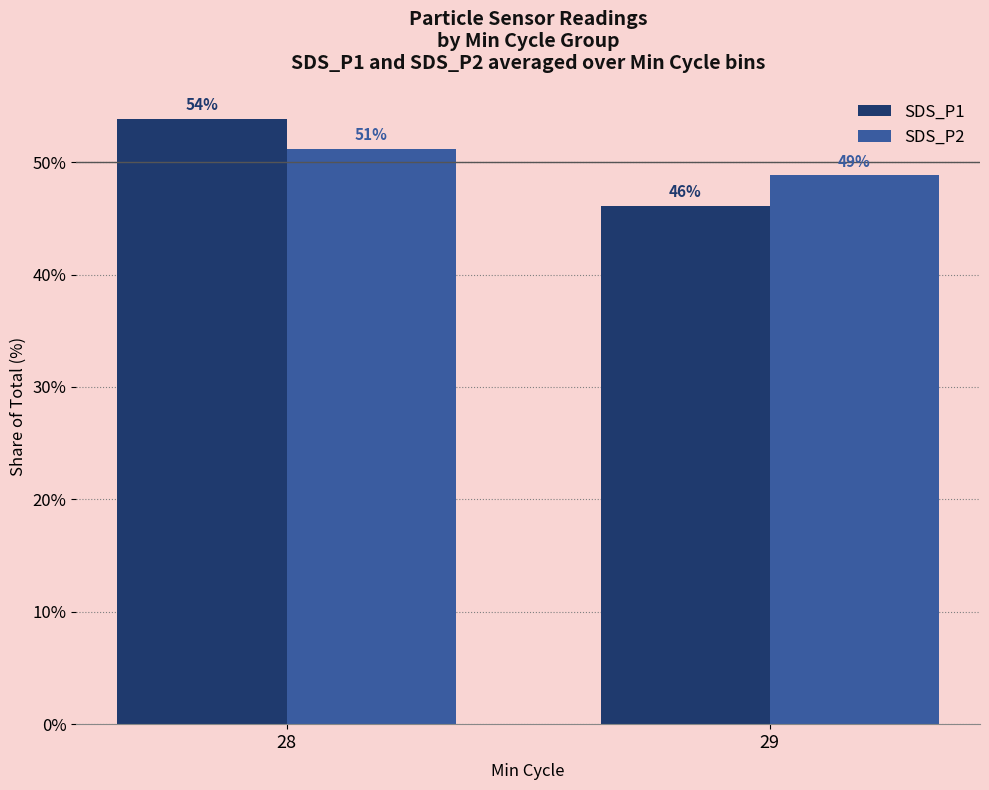

What is the value of the SDS_P1 bar at the 2nd from the left?

46.1